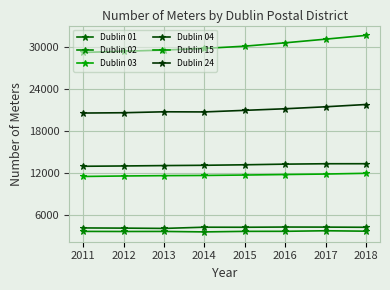

Reading left to right, extract all data points from this chart.

Dublin 01: 4146	4120	4077	4252	4243	4274	4265	4240
Dublin 02: 3649	3638	3645	3579	3655	3663	3742	3681
Dublin 03: 11514	11584	11632	11660	11720	11793	11861	11968
Dublin 04: 12973	13018	13073	13115	13187	13279	13336	13339
Dublin 15: 29266	29442	29606	29847	30168	30648	31169	31712
Dublin 24: 20594	20639	20773	20754	20980	21207	21490	21816